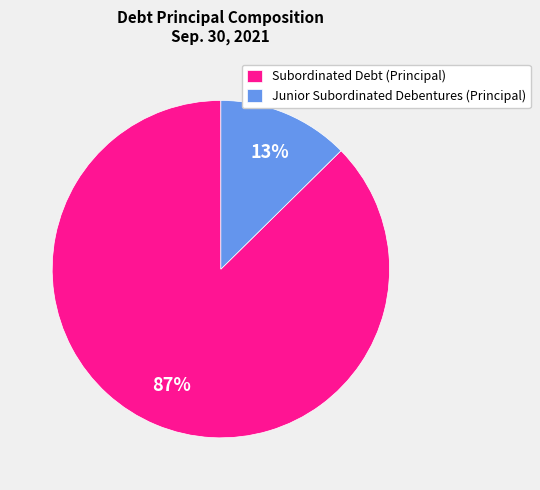

Which slice is the largest?

Subordinated Debt (Principal)